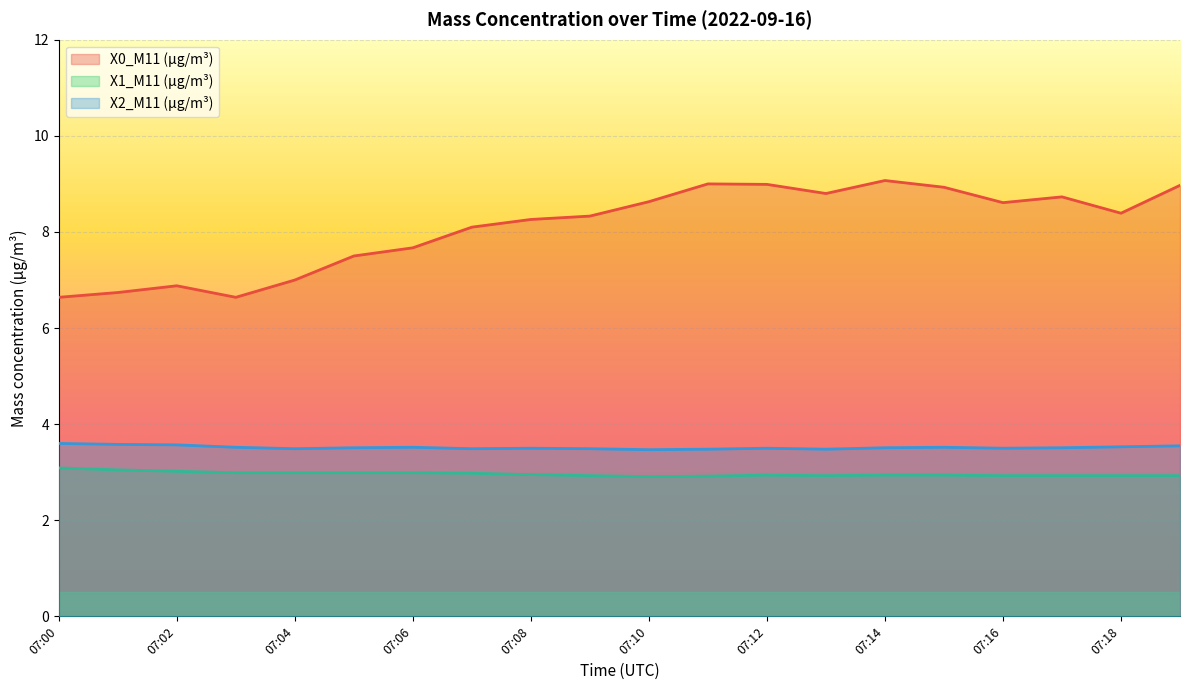

Between 07:09 and 07:19, which is larger?

07:19